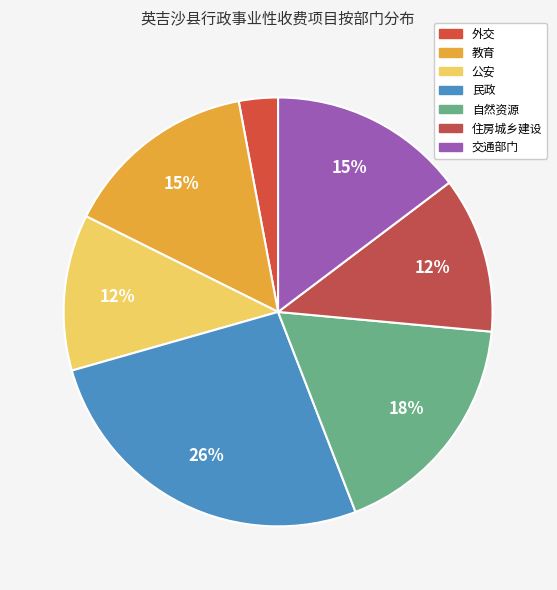

Is the sum of 外交 and 住房城乡建设 greater than half?

No